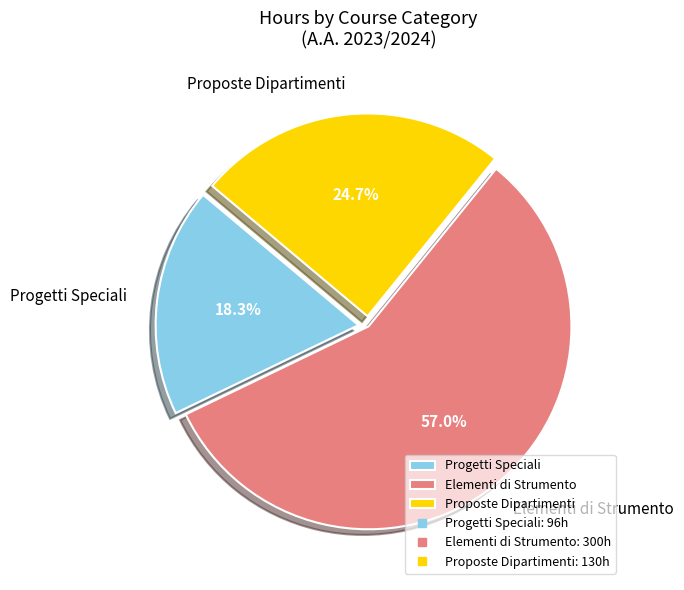

To the nearest percent, what is the average slice percentage?

33%